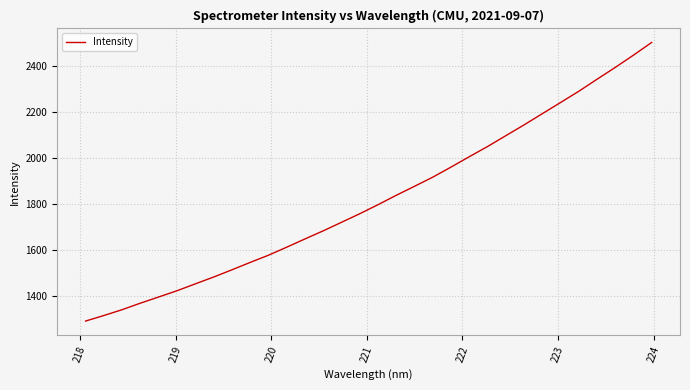

What is the maximum value shown in the chart?

2500.5